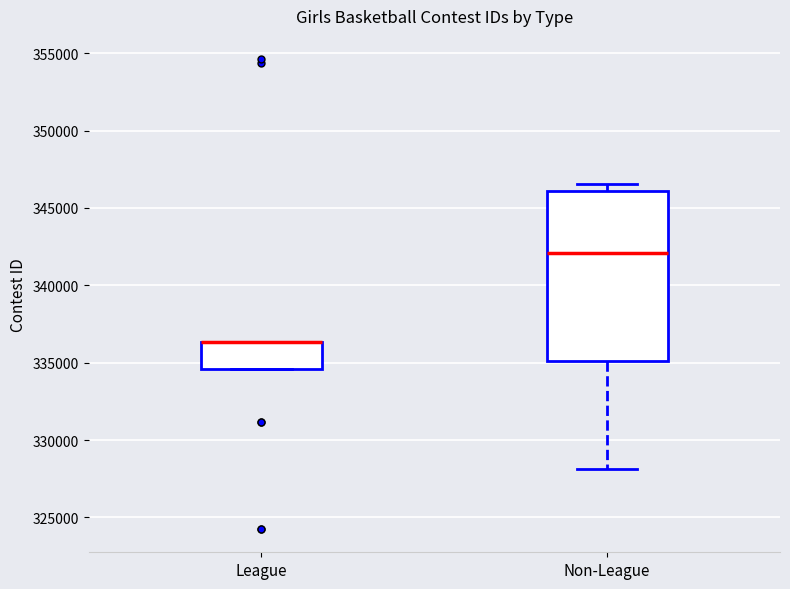

Where does the upper whisker of the box for Non-League end on the y-axis? The values are not printed on the chart, so give them approximately, as read against the axis.

346500